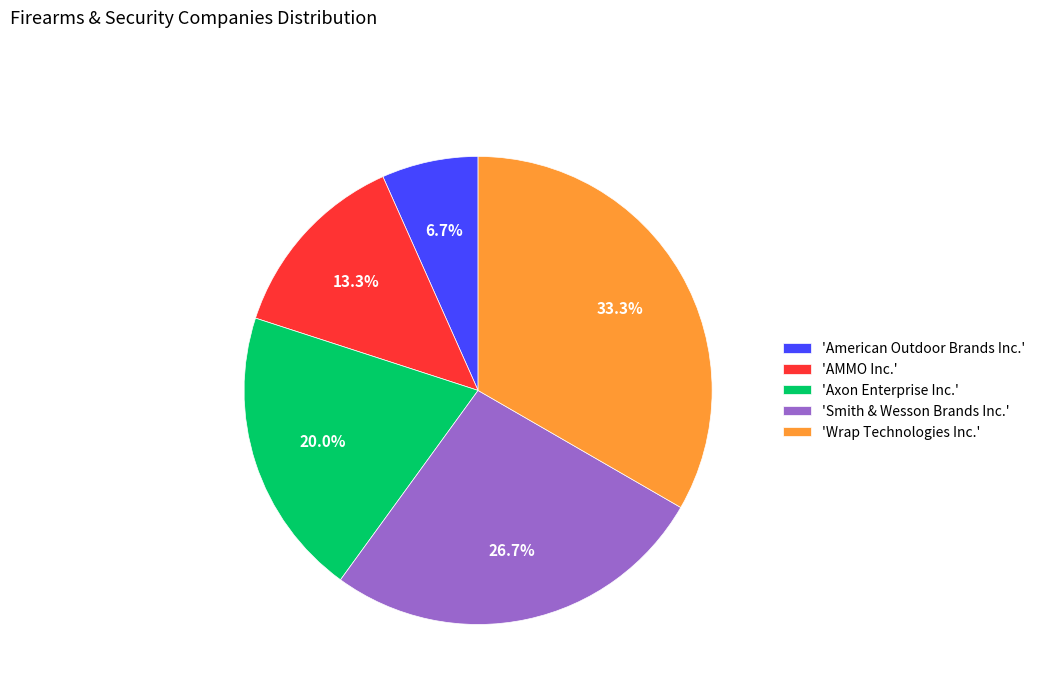

What portion of the pie excludes 'American Outdoor Brands Inc.'?

93.3%